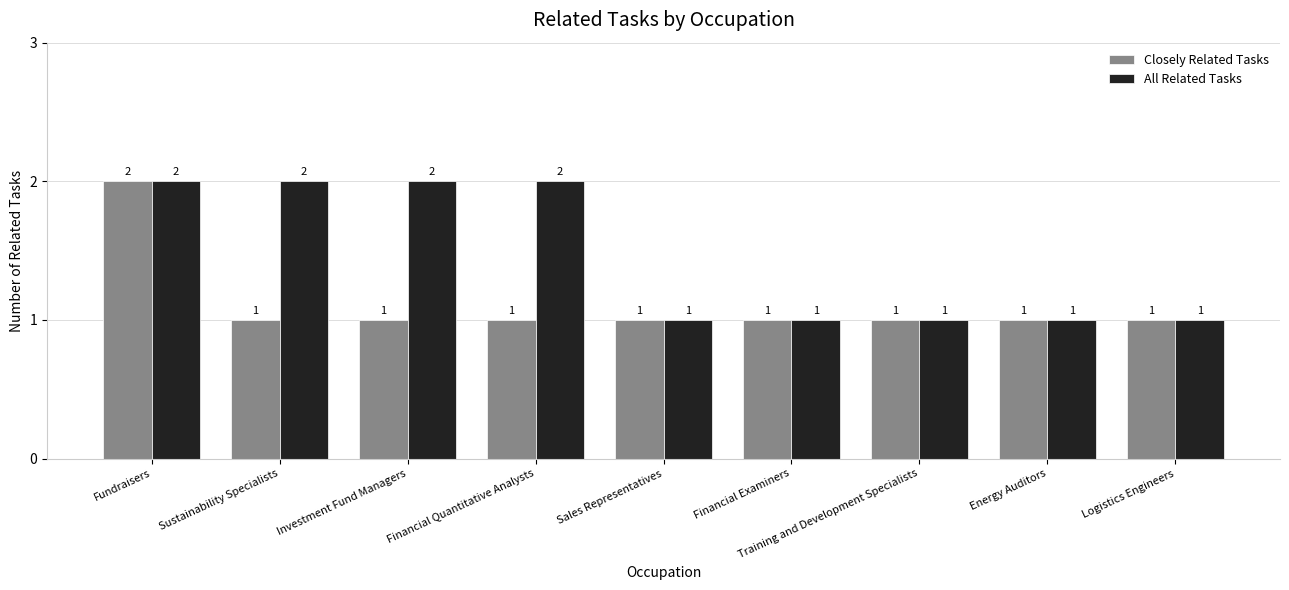

The Closely Related Tasks series shows 1 at Sustainability Specialists. True or false?

True